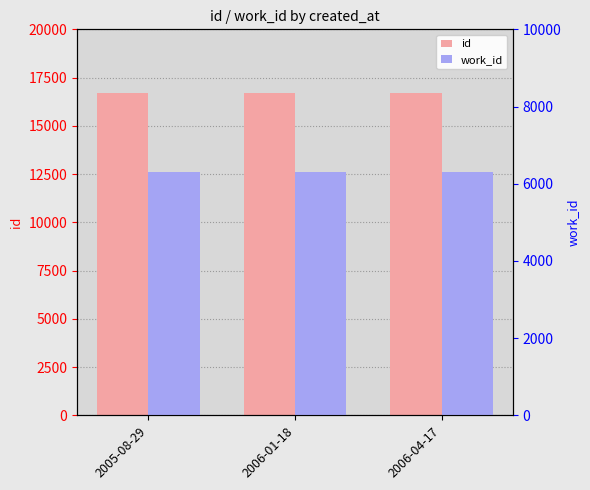

Count the number of categories in the chart.

3